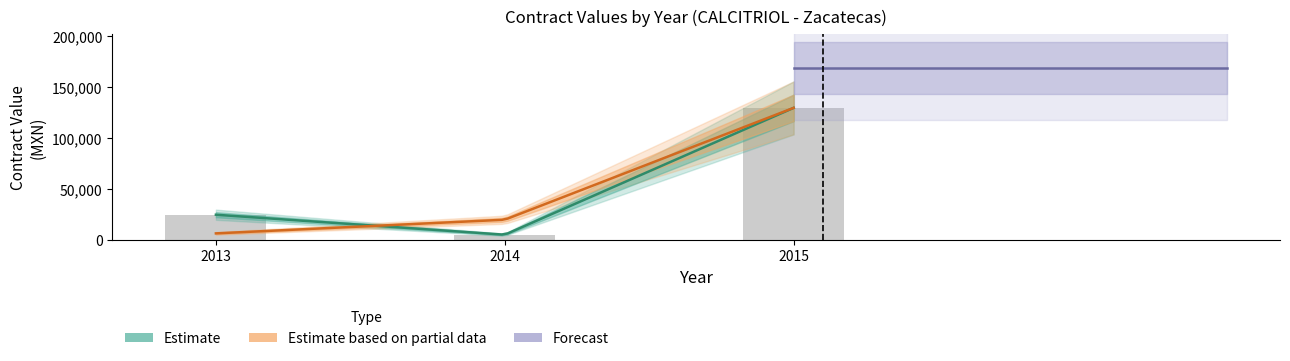

Which category has the highest value across all series?

2015